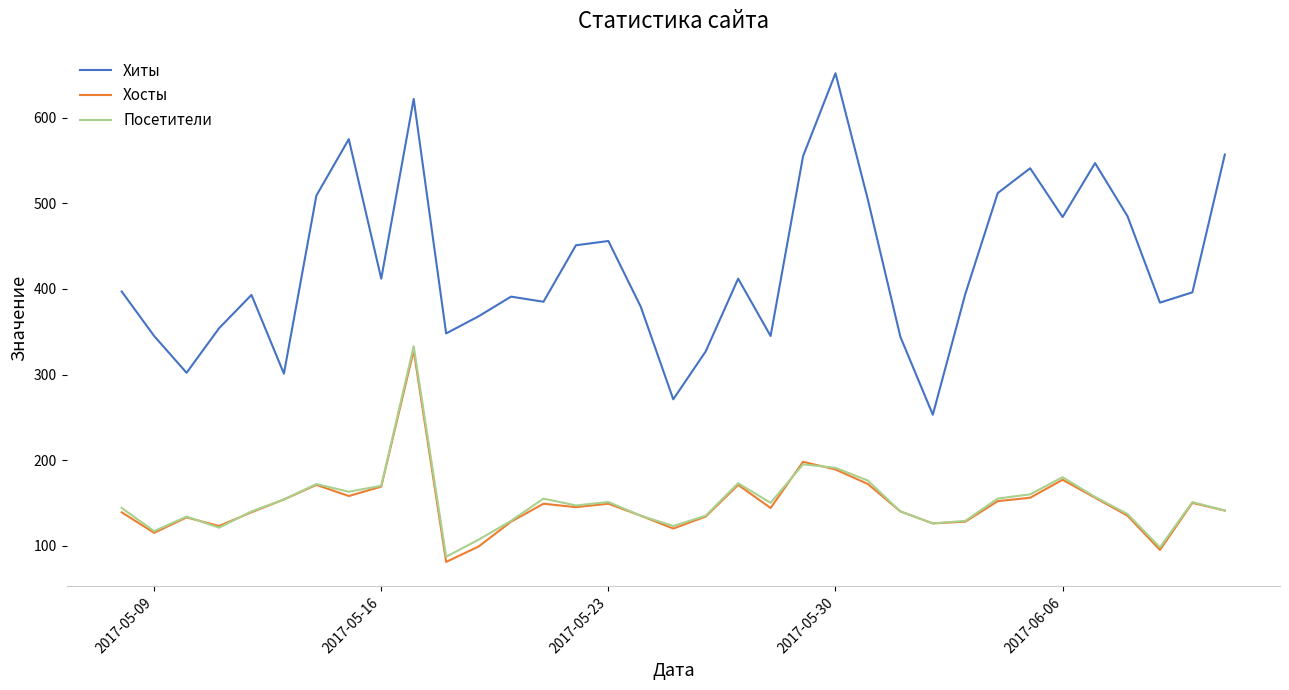

True or false: Хиты and Хосты cross at least once.

False